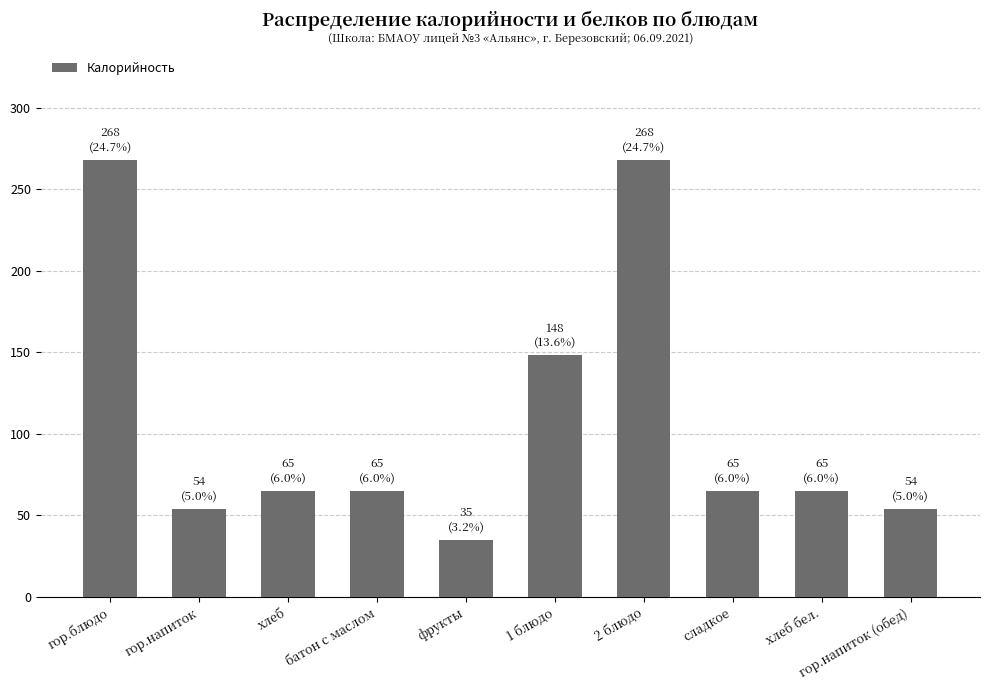

How many categories are shown in the chart?

10